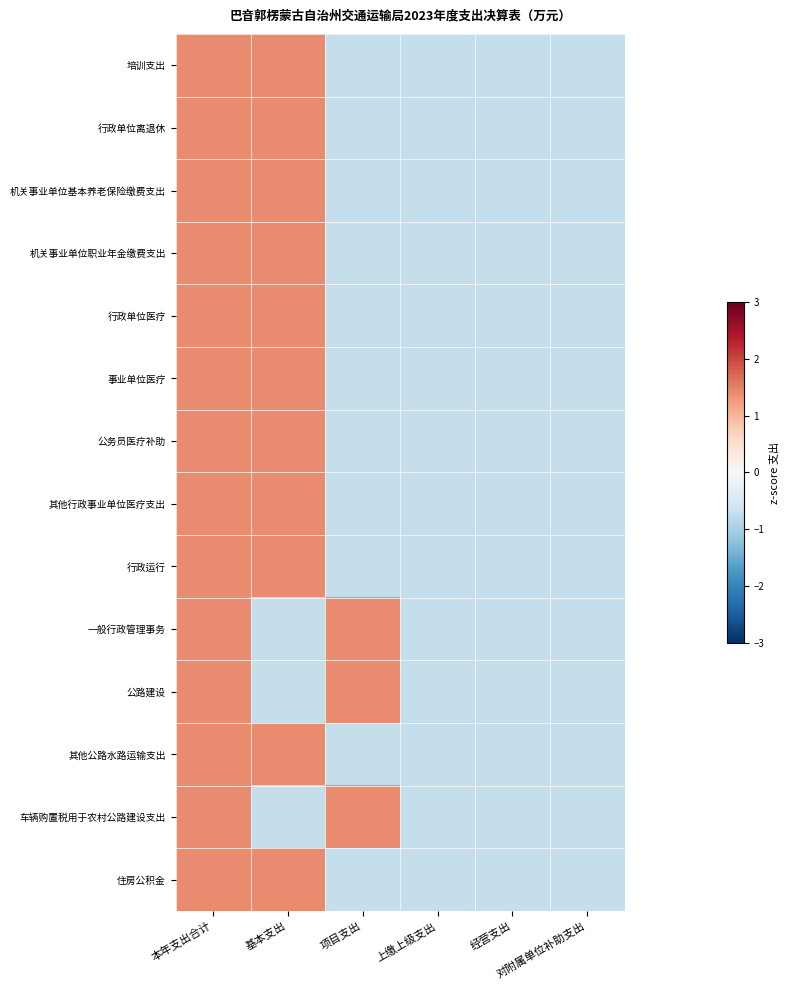

Reading left to right, extract all data points from this chart.

培训支出: 本年支出合计=1.4	基本支出=1.4	项目支出=-0.7	上缴上级支出=-0.7	经营支出=-0.7	对附属单位补助支出=-0.7
行政单位离退休: 本年支出合计=1.4	基本支出=1.4	项目支出=-0.7	上缴上级支出=-0.7	经营支出=-0.7	对附属单位补助支出=-0.7
机关事业单位基本养老保险缴费支出: 本年支出合计=1.4	基本支出=1.4	项目支出=-0.7	上缴上级支出=-0.7	经营支出=-0.7	对附属单位补助支出=-0.7
机关事业单位职业年金缴费支出: 本年支出合计=1.4	基本支出=1.4	项目支出=-0.7	上缴上级支出=-0.7	经营支出=-0.7	对附属单位补助支出=-0.7
行政单位医疗: 本年支出合计=1.4	基本支出=1.4	项目支出=-0.7	上缴上级支出=-0.7	经营支出=-0.7	对附属单位补助支出=-0.7
事业单位医疗: 本年支出合计=1.4	基本支出=1.4	项目支出=-0.7	上缴上级支出=-0.7	经营支出=-0.7	对附属单位补助支出=-0.7
公务员医疗补助: 本年支出合计=1.4	基本支出=1.4	项目支出=-0.7	上缴上级支出=-0.7	经营支出=-0.7	对附属单位补助支出=-0.7
其他行政事业单位医疗支出: 本年支出合计=1.4	基本支出=1.4	项目支出=-0.7	上缴上级支出=-0.7	经营支出=-0.7	对附属单位补助支出=-0.7
行政运行: 本年支出合计=1.4	基本支出=1.4	项目支出=-0.7	上缴上级支出=-0.7	经营支出=-0.7	对附属单位补助支出=-0.7
一般行政管理事务: 本年支出合计=1.4	基本支出=-0.7	项目支出=1.4	上缴上级支出=-0.7	经营支出=-0.7	对附属单位补助支出=-0.7
公路建设: 本年支出合计=1.4	基本支出=-0.7	项目支出=1.4	上缴上级支出=-0.7	经营支出=-0.7	对附属单位补助支出=-0.7
其他公路水路运输支出: 本年支出合计=1.4	基本支出=1.4	项目支出=-0.7	上缴上级支出=-0.7	经营支出=-0.7	对附属单位补助支出=-0.7
车辆购置税用于农村公路建设支出: 本年支出合计=1.4	基本支出=-0.7	项目支出=1.4	上缴上级支出=-0.7	经营支出=-0.7	对附属单位补助支出=-0.7
住房公积金: 本年支出合计=1.4	基本支出=1.4	项目支出=-0.7	上缴上级支出=-0.7	经营支出=-0.7	对附属单位补助支出=-0.7